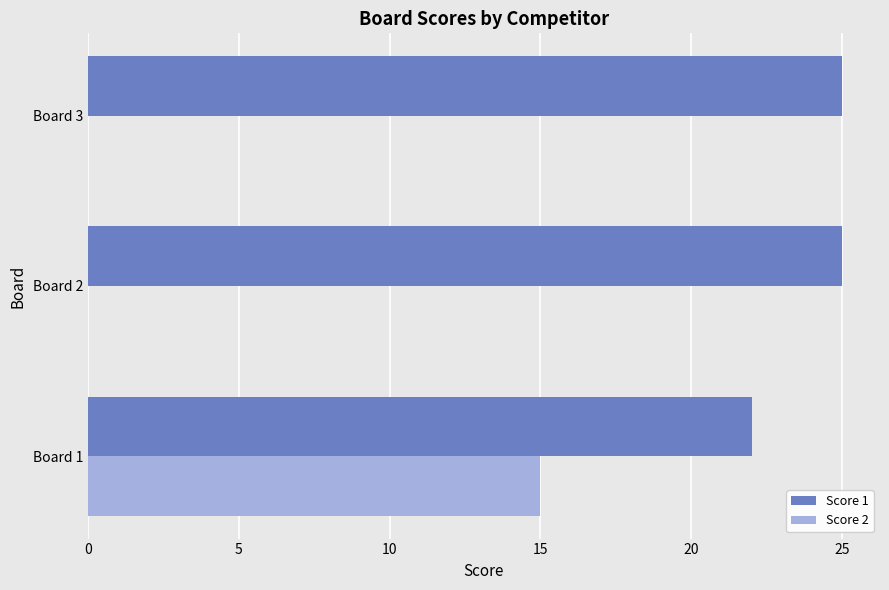

Which series has the largest total across all categories?

Score 1